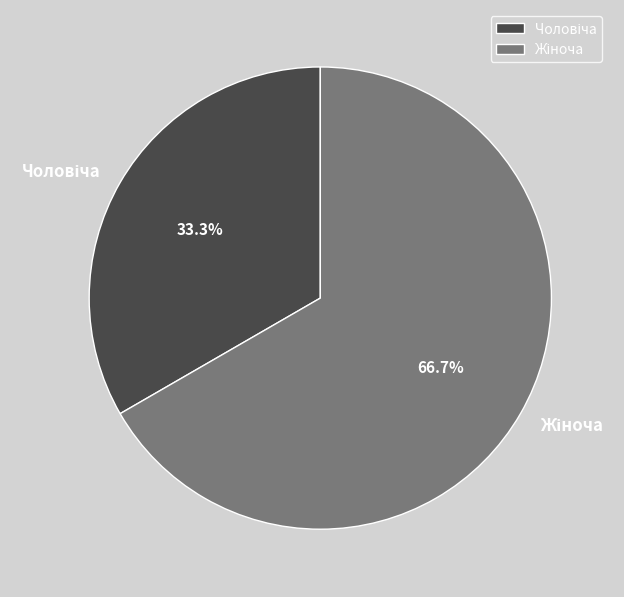

Is there a majority slice in this chart?

Yes